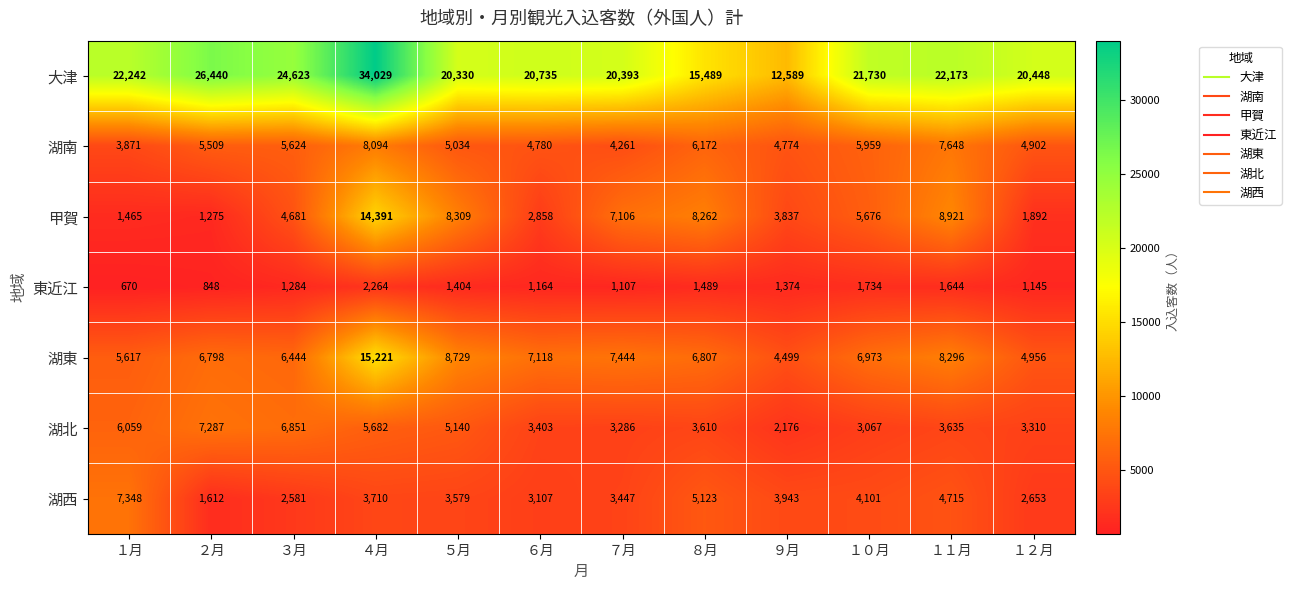

The 湖東 series shows 7988 at １月. True or false?

False